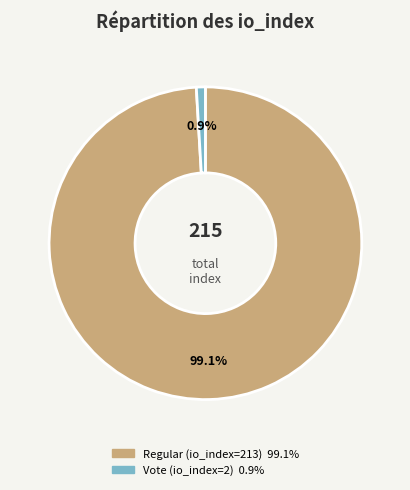

Does Vote (io_index=2) account for over 50% of the chart?

No